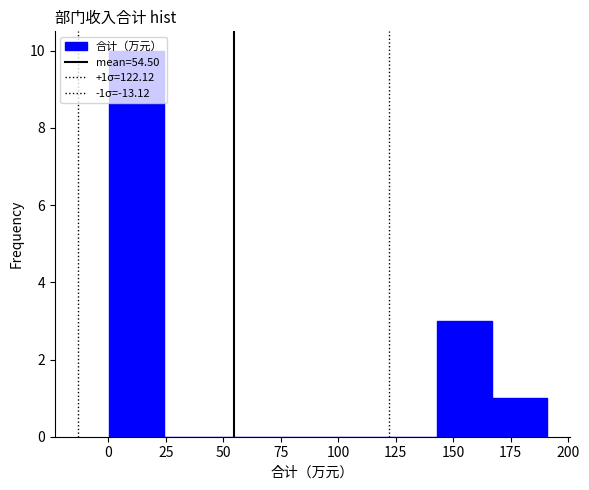

Over which range of the x-axis is the bar tallest?

0 to 25